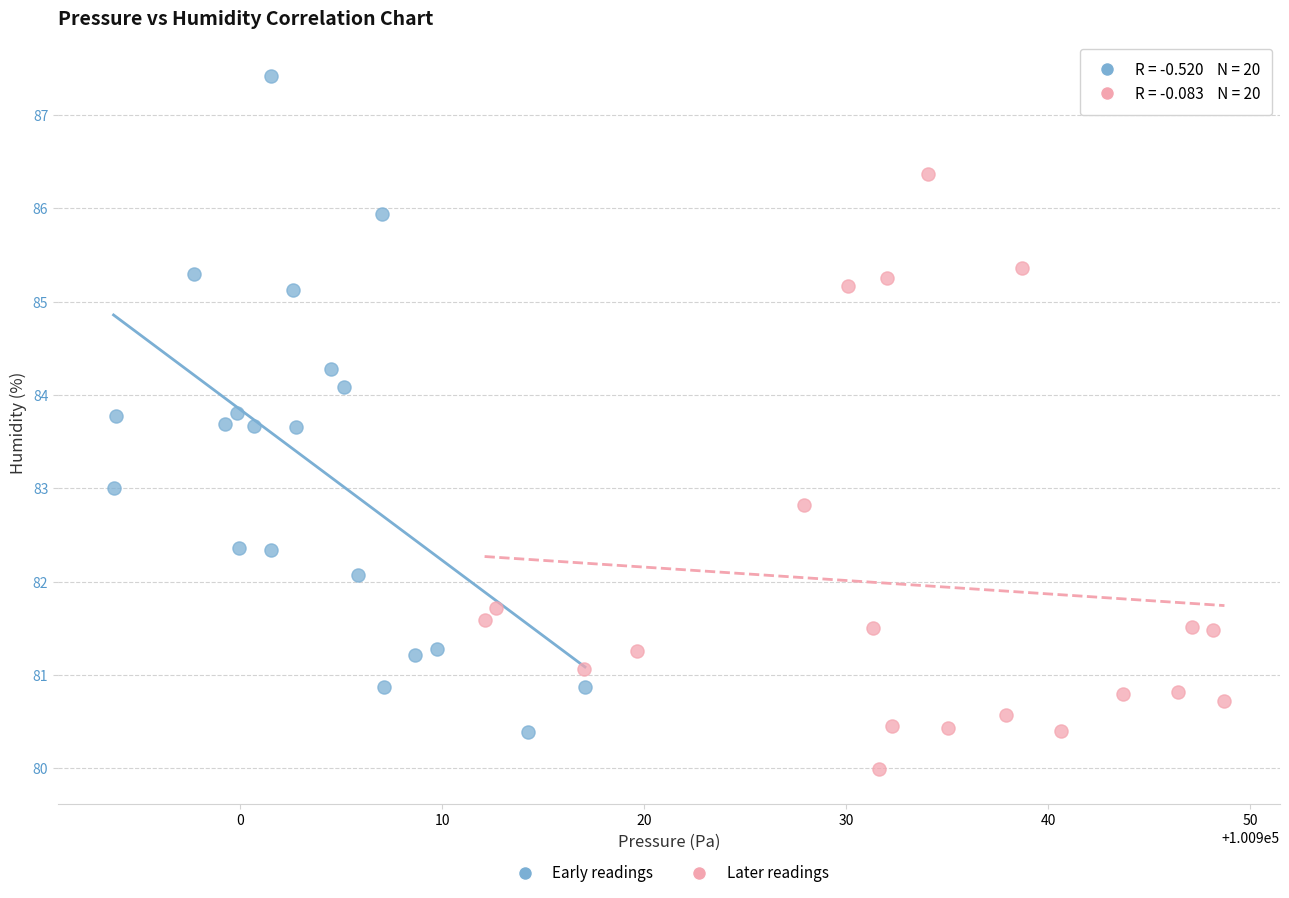

Which series contains the highest Y value?

Early readings